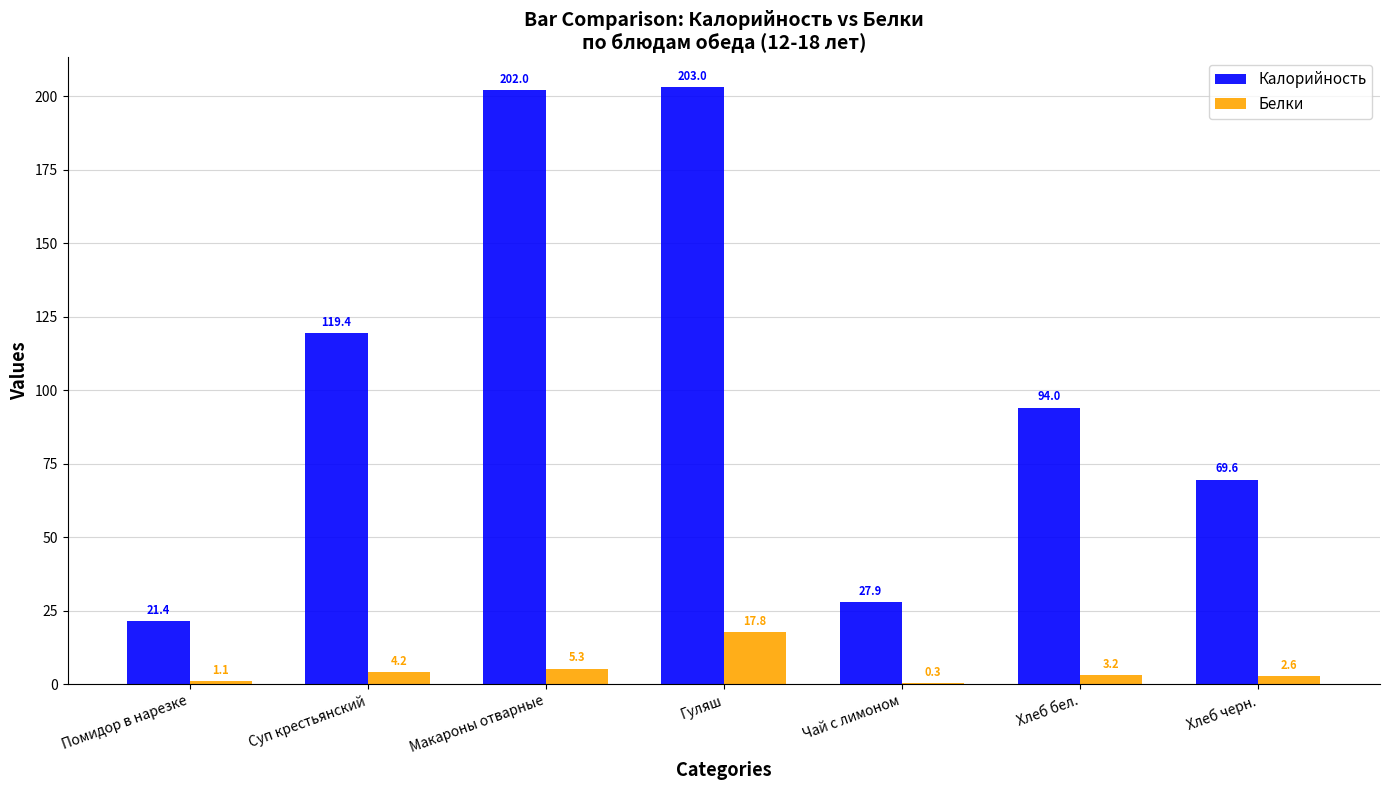

Where is Белки nearest to the value 9?

Макароны отварные